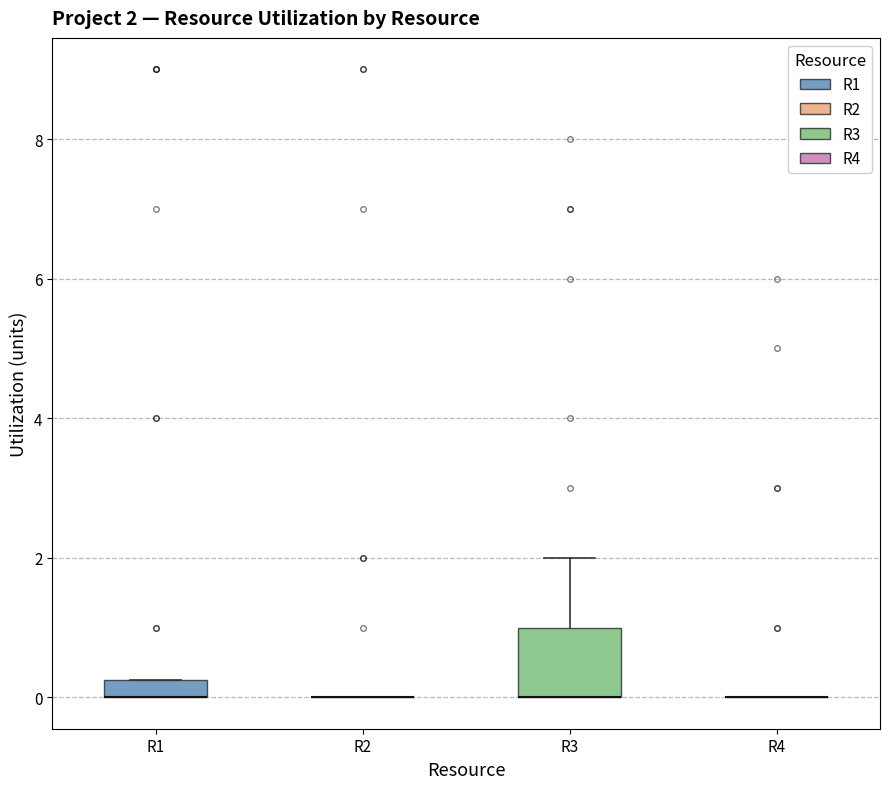

Which box is the tallest, from its lower edge to its upper edge?

R3